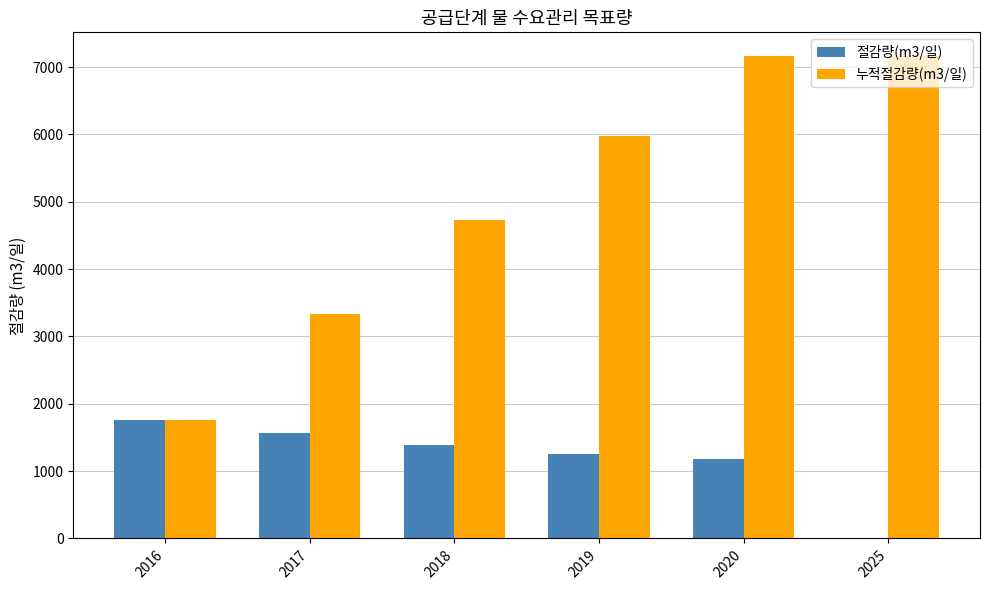

The value of 누적절감량(m3/일) at 2025 is 10094. True or false?

False